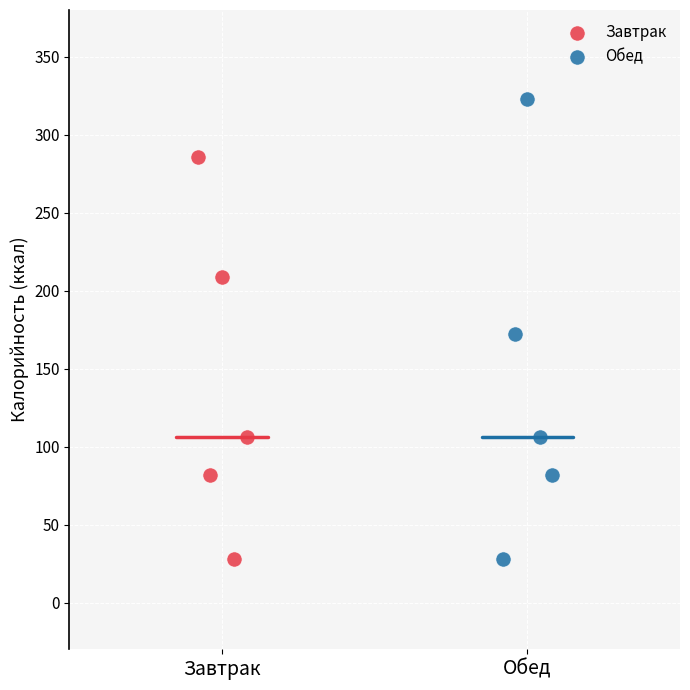

Which series contains the highest Y value?

Обед